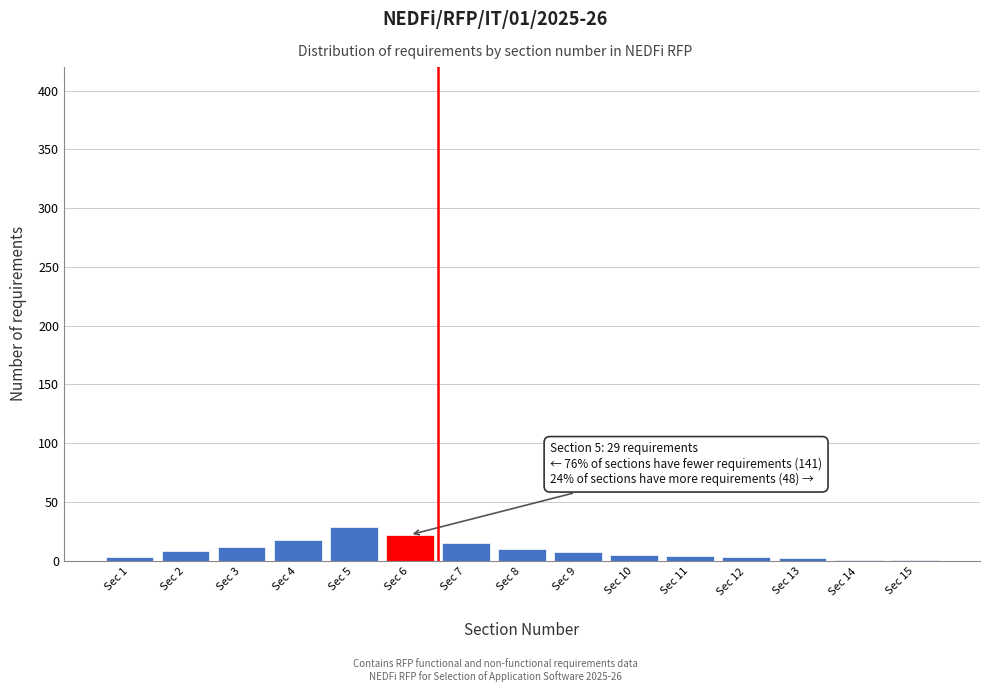

What is the sum of all values?

140